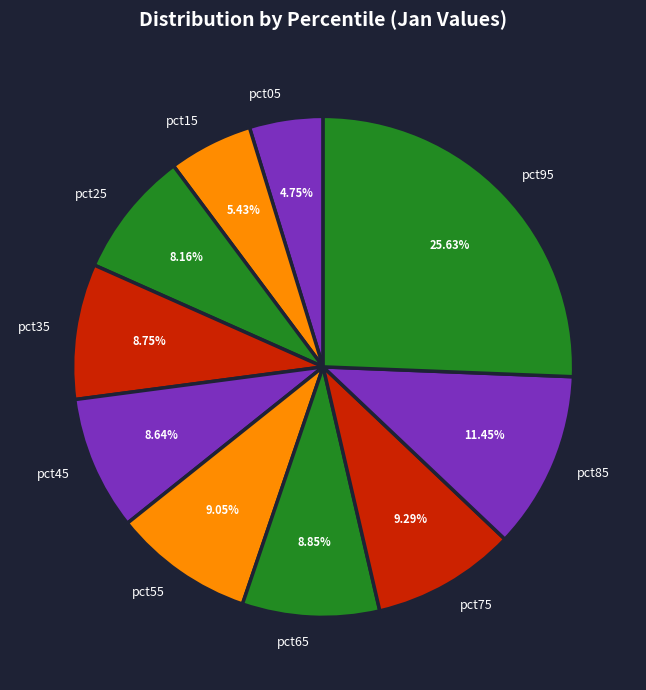

Is pct25 the majority of the pie?

No